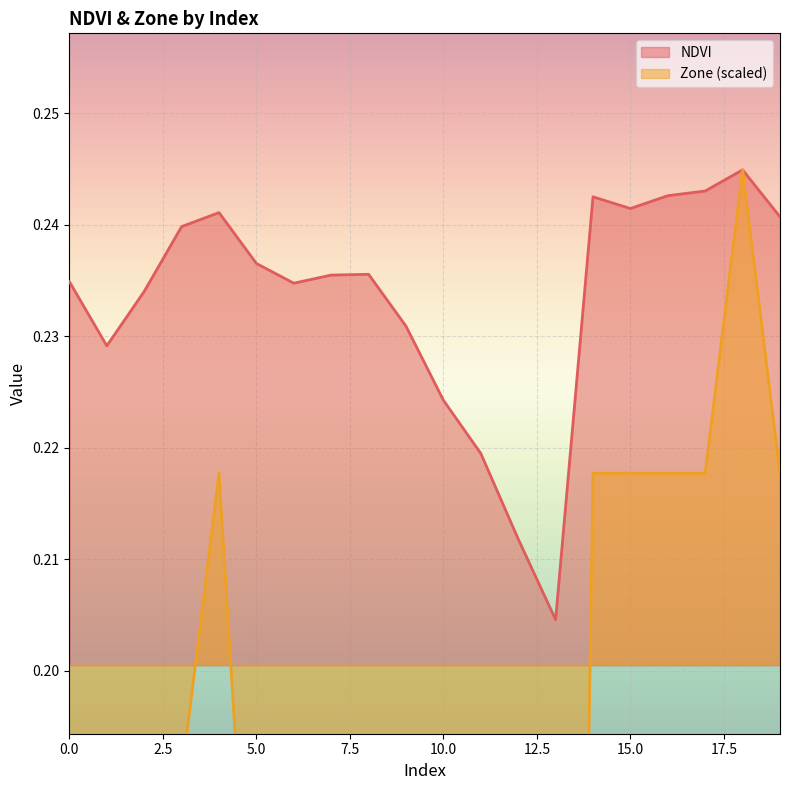

What is the approximate value of NDVI at 18?

0.2